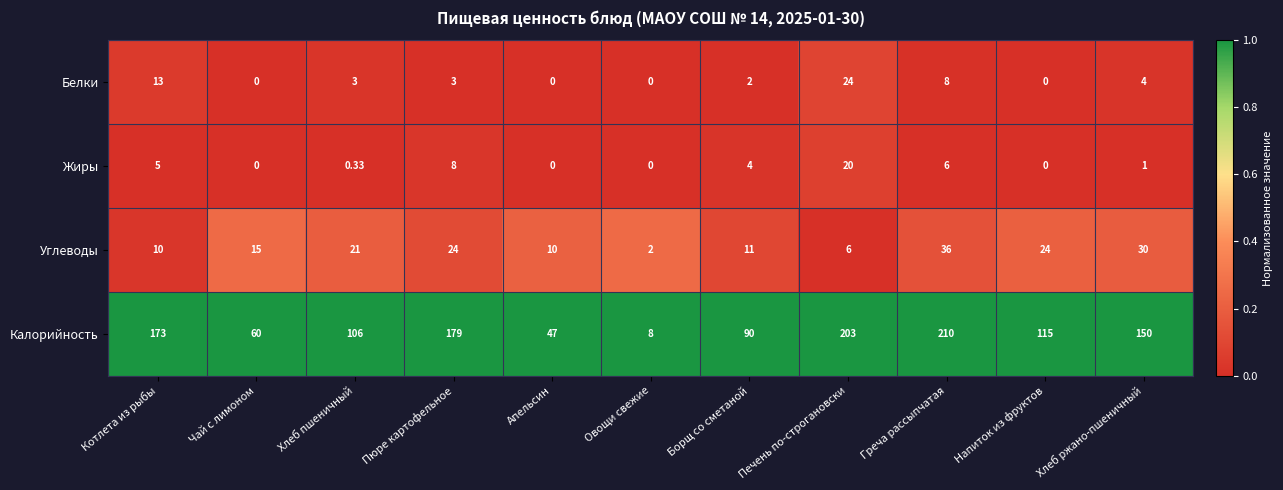

Which series changed the most between Котлета из рыбы and Хлеб пшеничный?

Калорийность